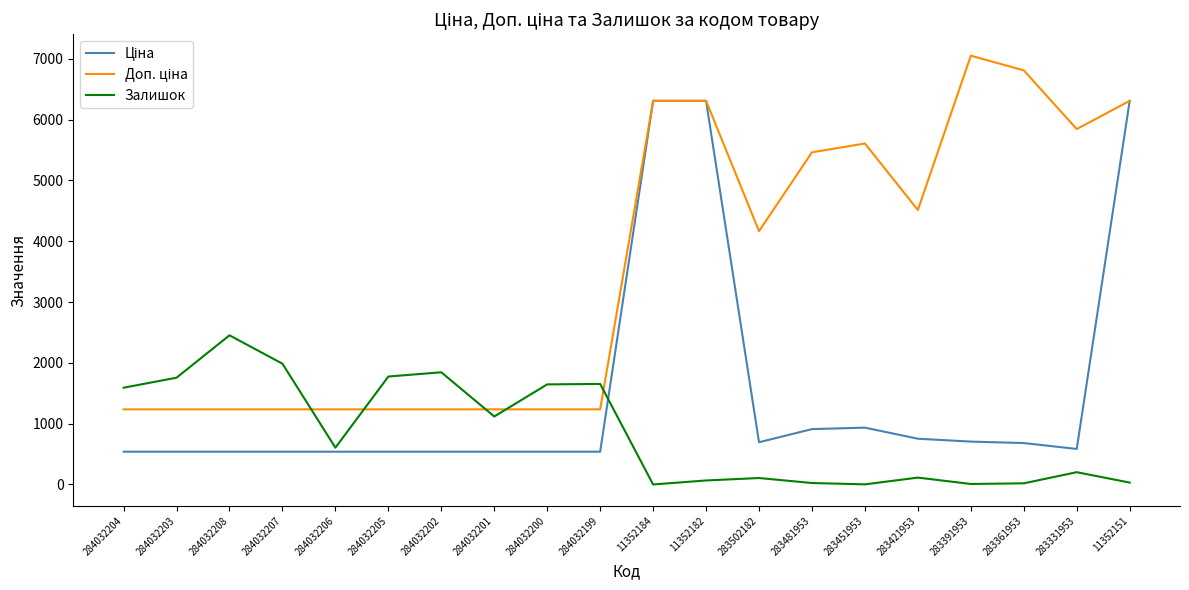

What is the maximum value shown in the chart?

7051.3